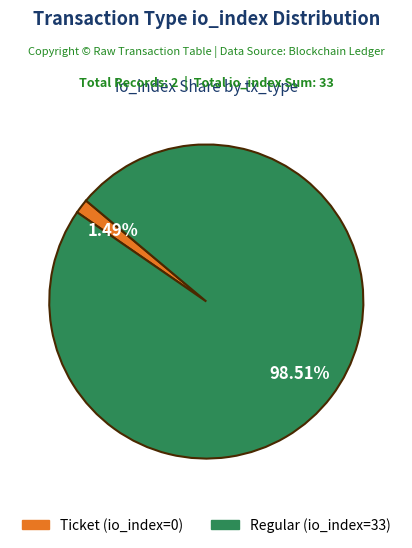

What is the largest slice in the pie chart?

Regular (io_index=33)